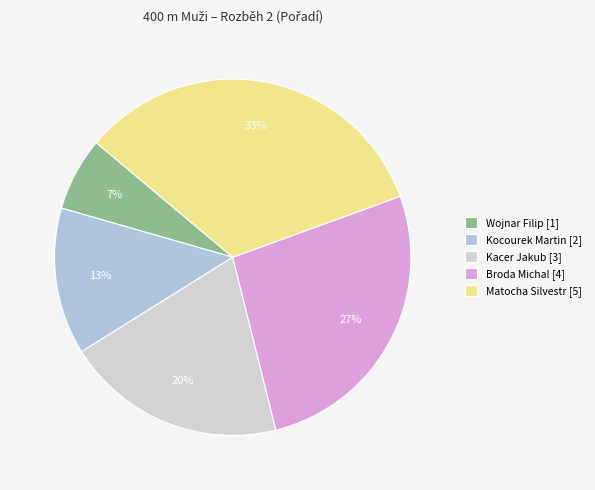

Rank the categories by value from highest to lowest.

Matocha Silvestr, Broda Michal, Kacer Jakub, Kocourek Martin, Wojnar Filip